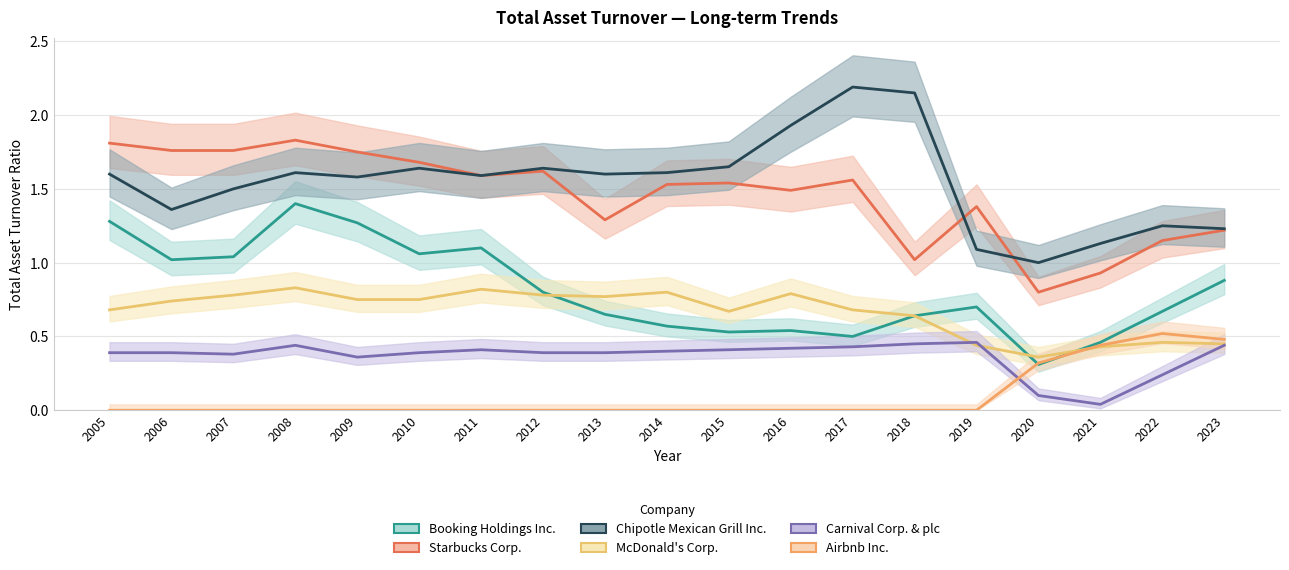

True or false: Carnival Corp. & plc has a value of 0.4 at 2012.

True